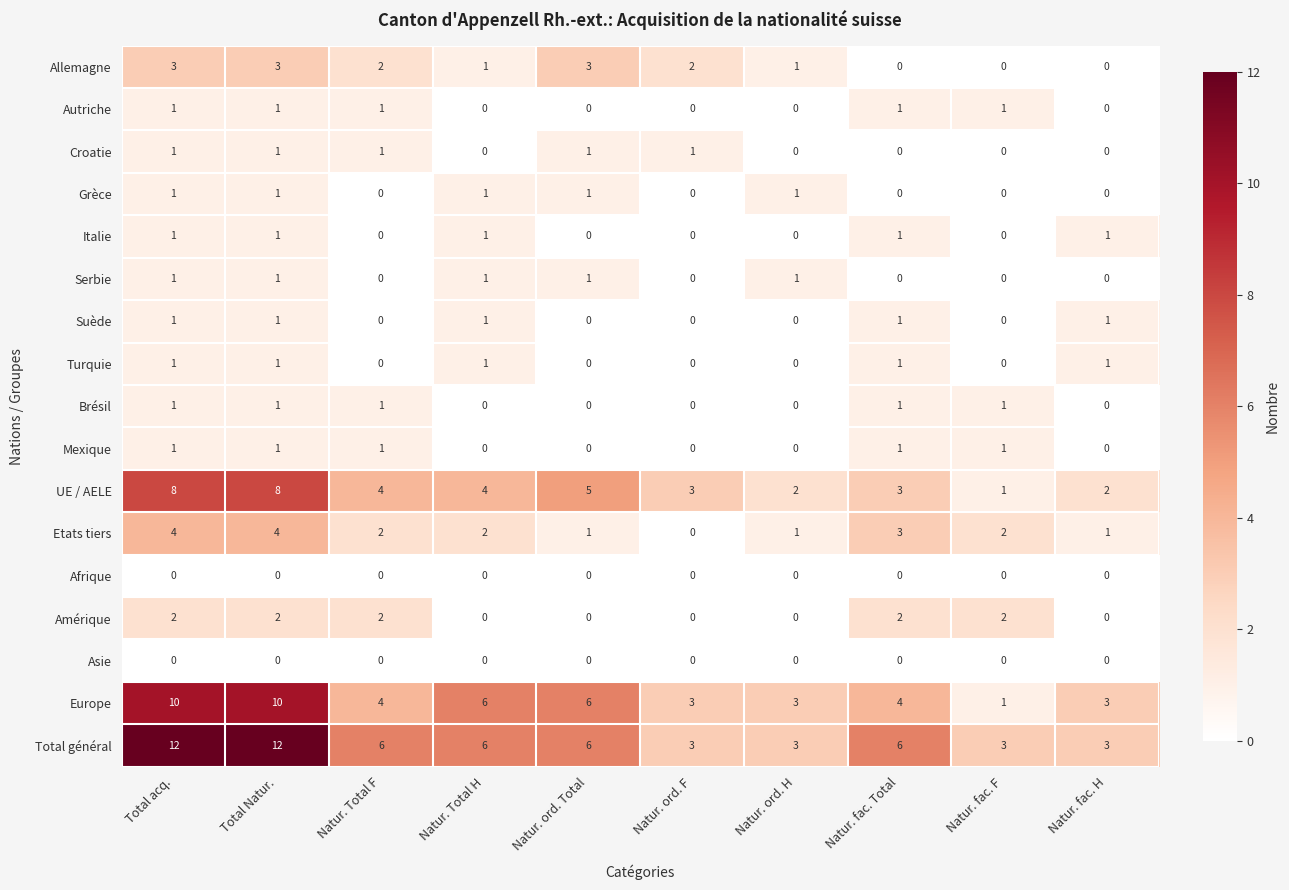

True or false: Asie has a value of 0 at Natur. fac. H.

True